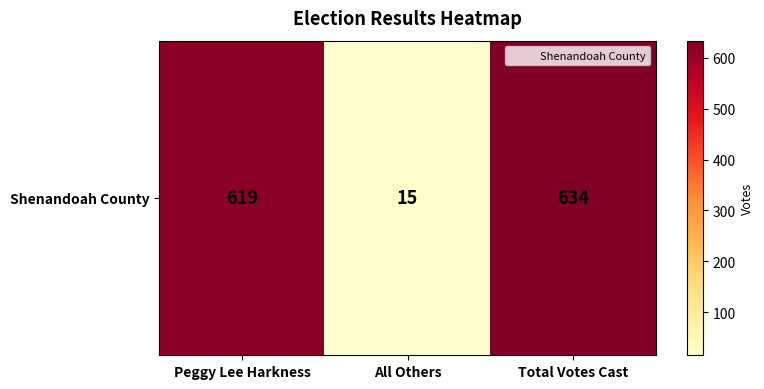

Reading left to right, extract all data points from this chart.

619	15	634